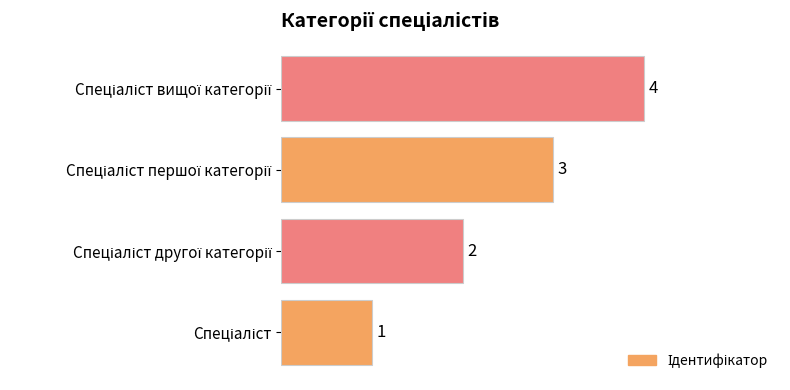

What is the sum of all values?

10